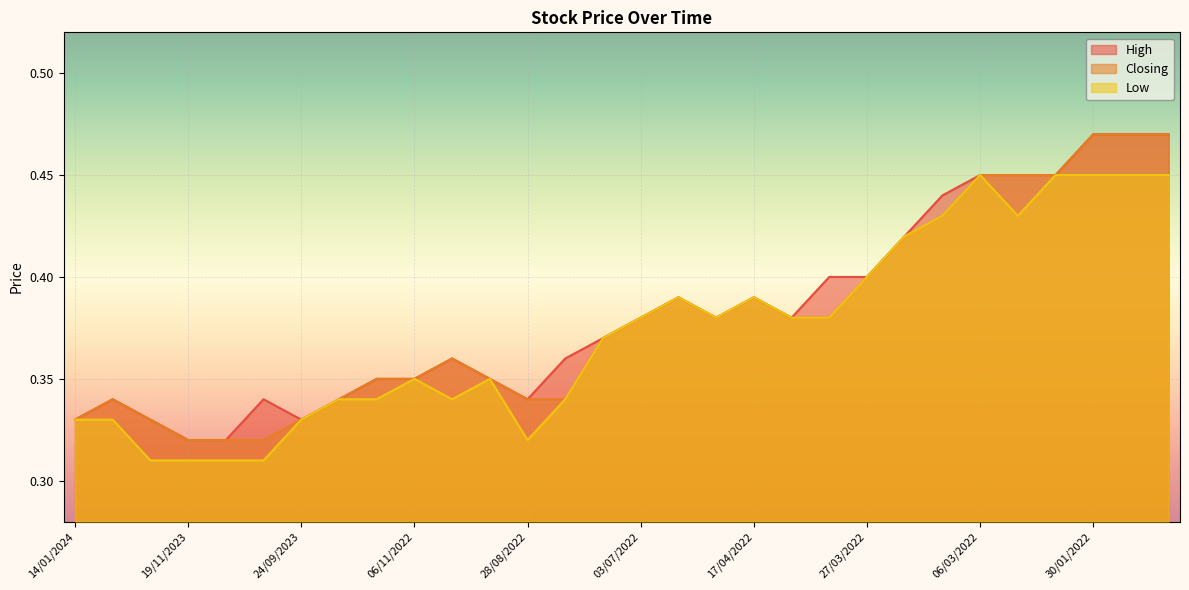

What are all the series names shown in the legend?

High, Closing, Low